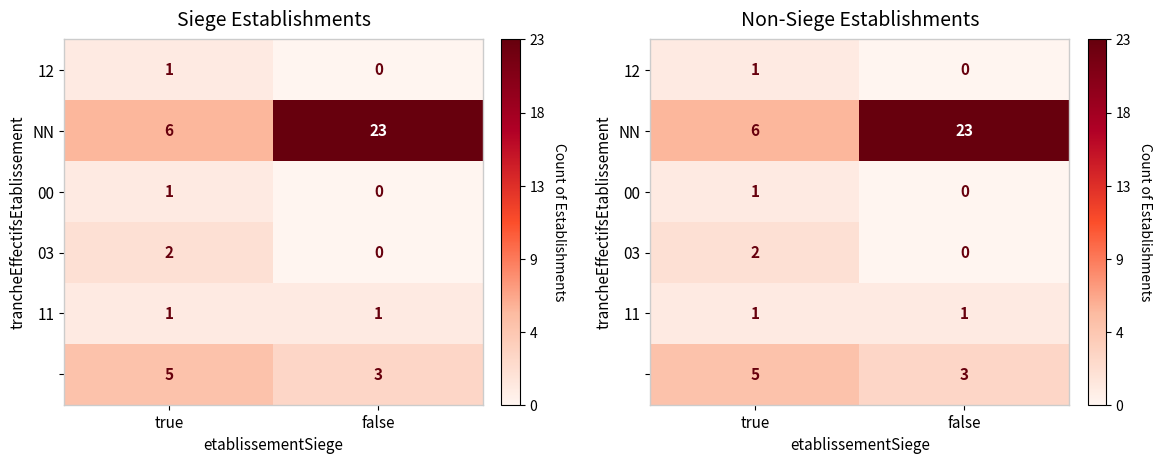

The 03 series shows 3 at true. True or false?

False